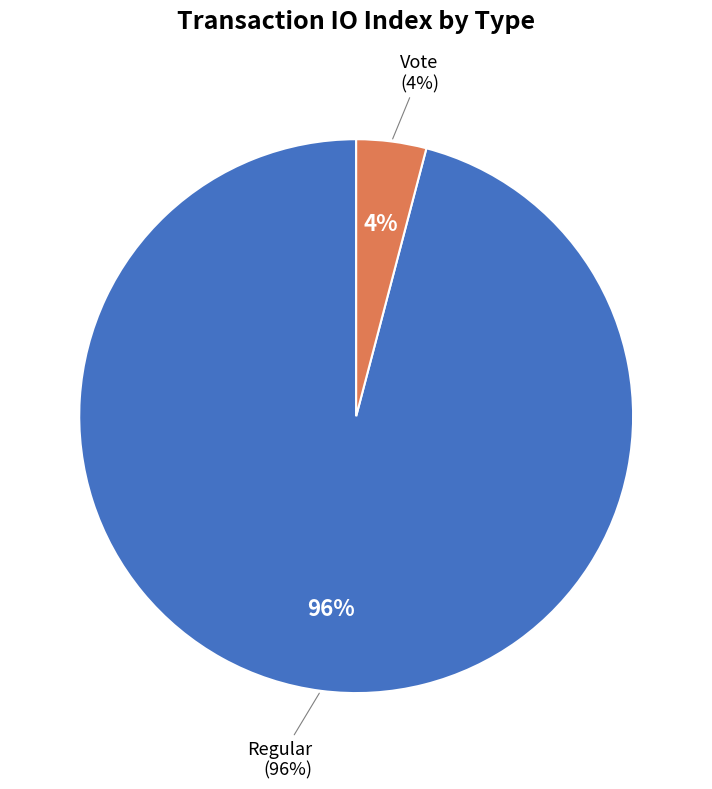

What is the ratio of the value at Regular to the value at Vote?

23.5